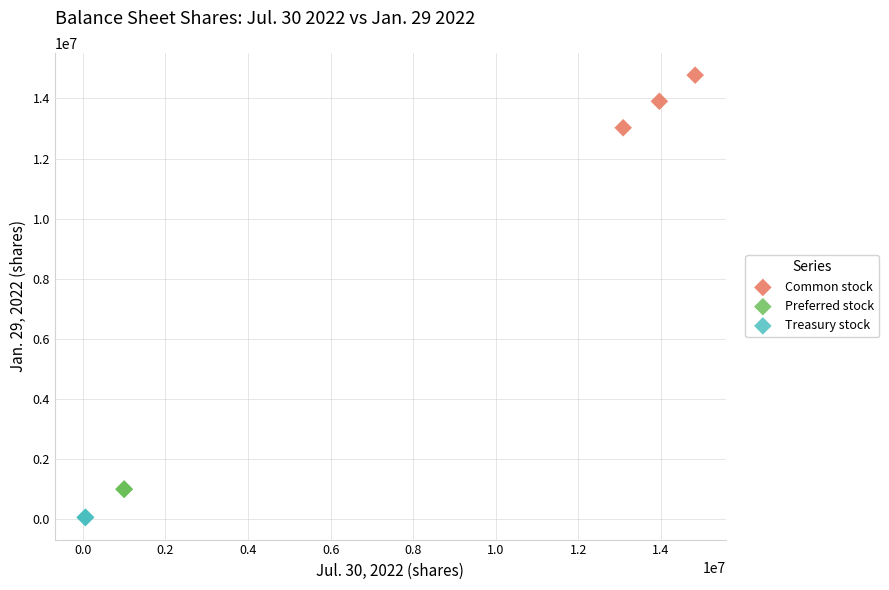

Which series contains the highest Y value?

Common stock